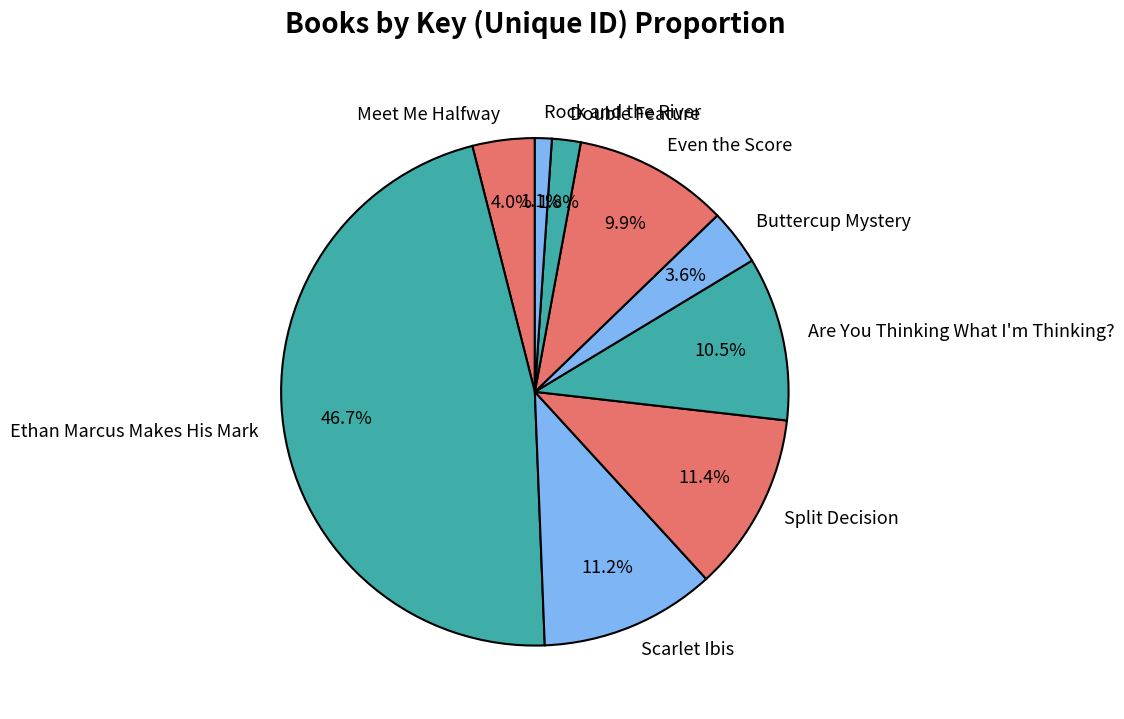

Is it true that Double Feature is 2% of the pie?

True